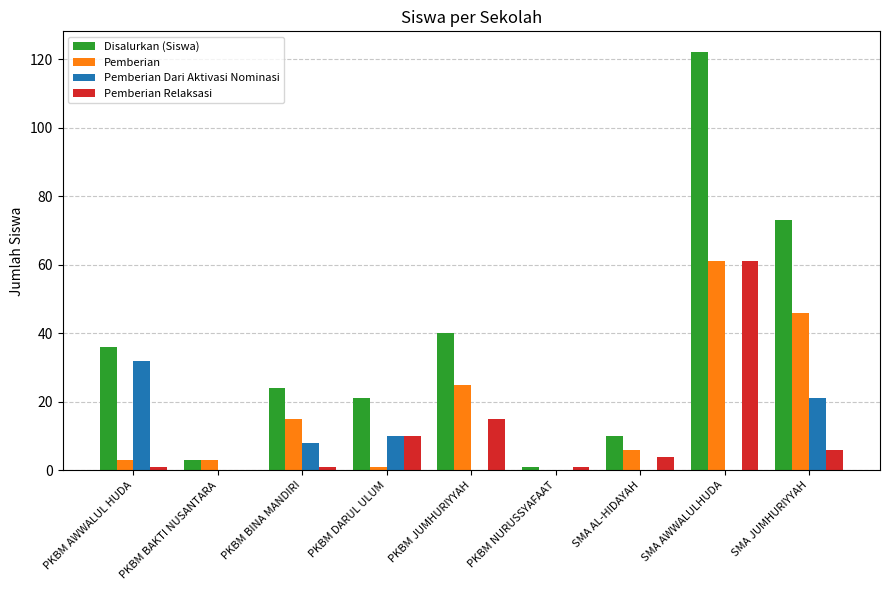

What are all the series names shown in the legend?

Disalurkan (Siswa), Pemberian, Pemberian Dari Aktivasi Nominasi, Pemberian Relaksasi